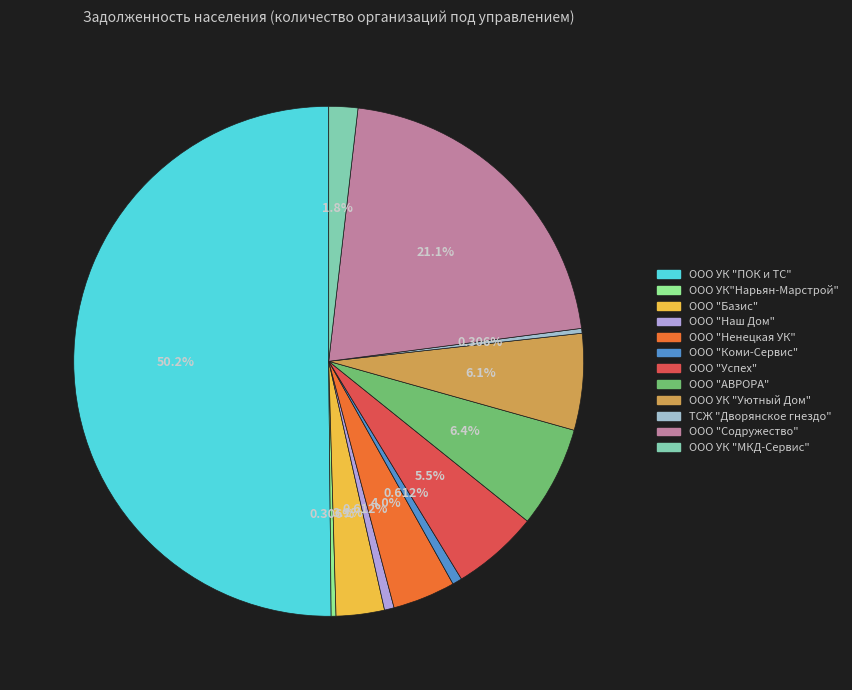

Rank the categories by value from lowest to highest.

ООО УК"Нарьян-Марстрой", ТСЖ "Дворянское гнездо", ООО "Наш Дом", ООО "Коми-Сервис", ООО УК "МКД-Сервис", ООО "Базис", ООО "Ненецкая УК", ООО "Успех", ООО УК "Уютный Дом", ООО "АВРОРА", ООО "Содружество", ООО УК "ПОК и ТС"